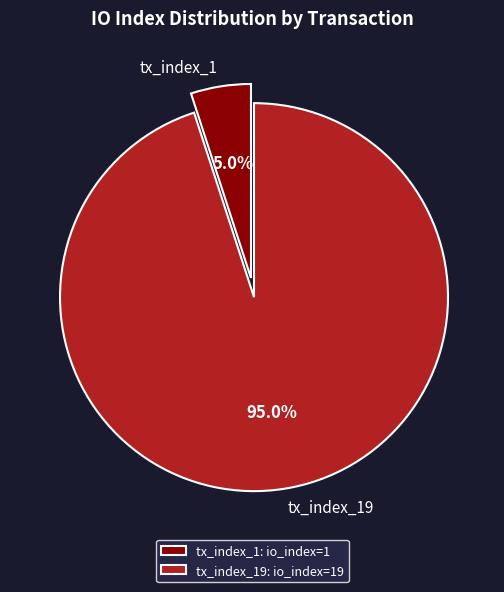

To the nearest percent, what percentage of the pie is tx_index_1?

5%